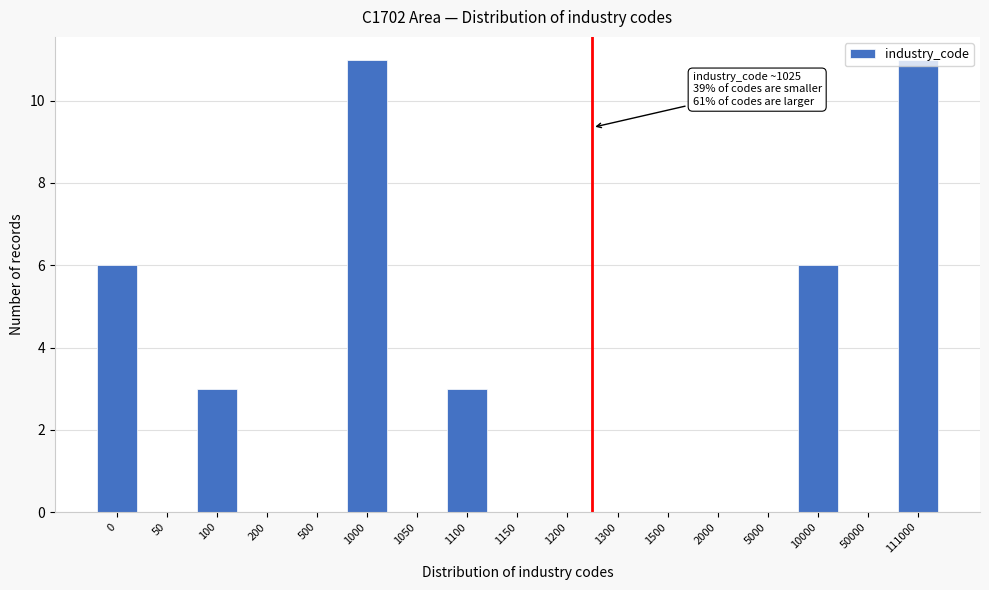

Approximately how many times larger is the value at 111000 compared to 1100?

3.7